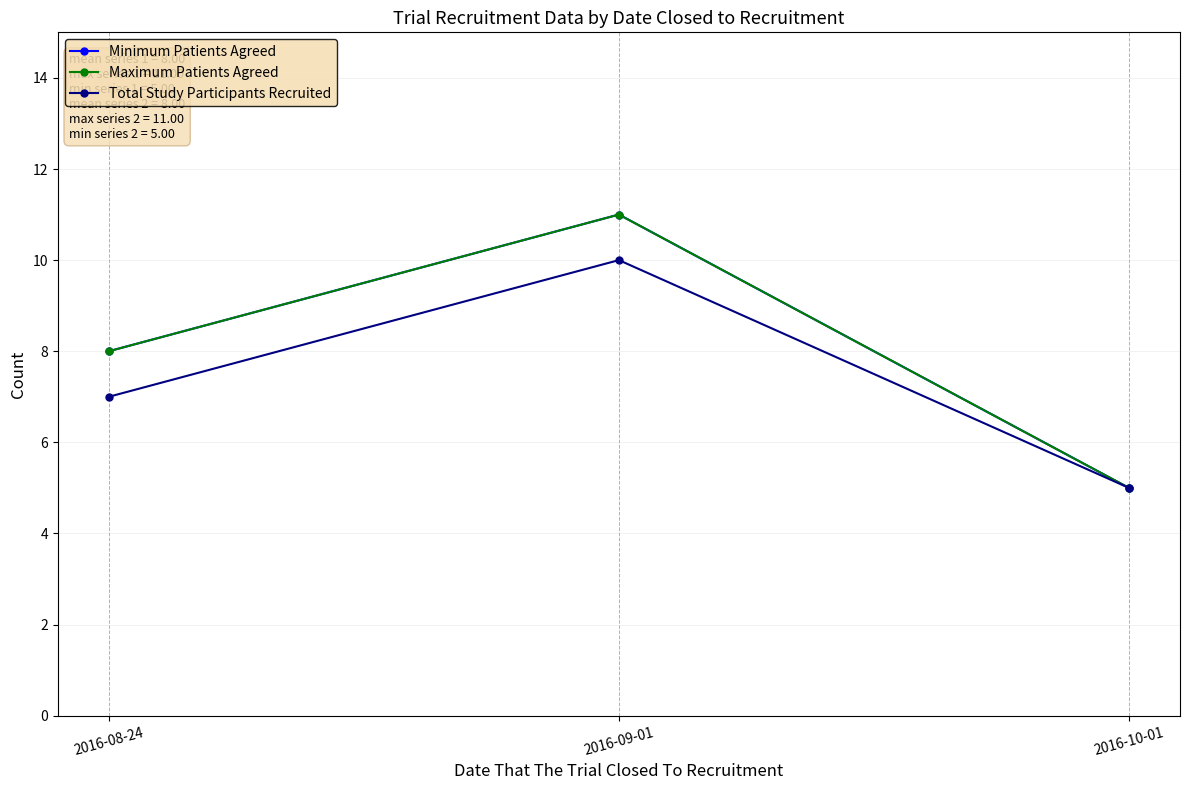

Reading left to right, list all the values displayed in this chart.

Minimum Patients Agreed: 2016-08-24=8	2016-09-01=11	2016-10-01=5
Maximum Patients Agreed: 2016-08-24=8	2016-09-01=11	2016-10-01=5
Total Study Participants Recruited: 2016-08-24=7	2016-09-01=10	2016-10-01=5